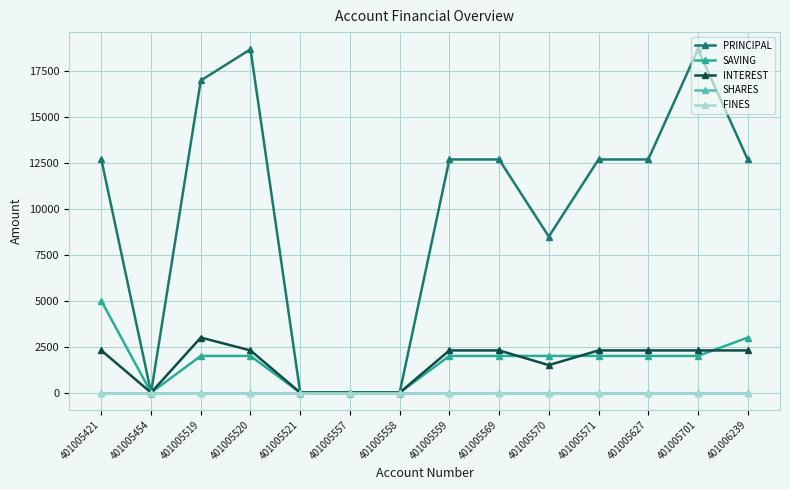

Is this an area chart (filled region under the line)?

No